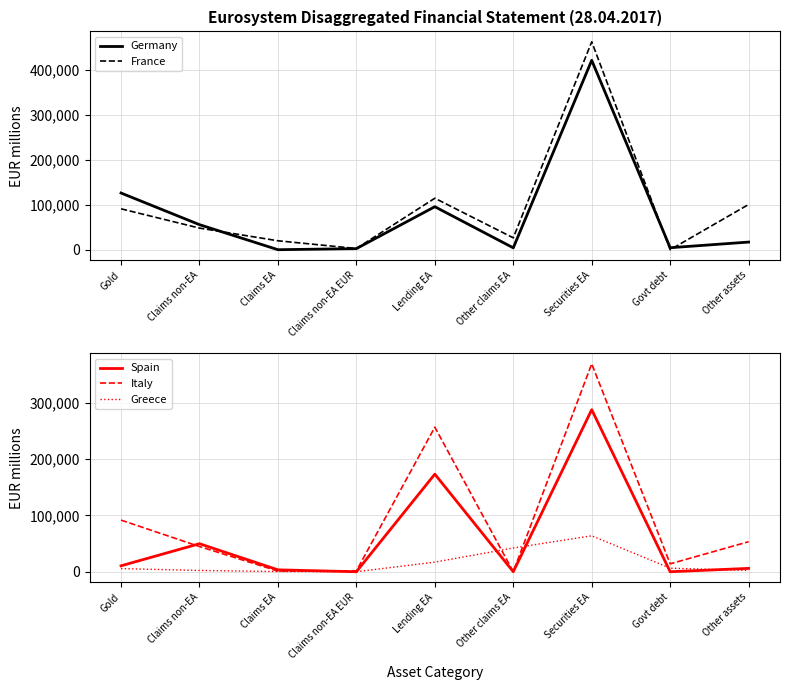

In Italy, how many points are lower than both neighbors (excluding endpoints)?

3